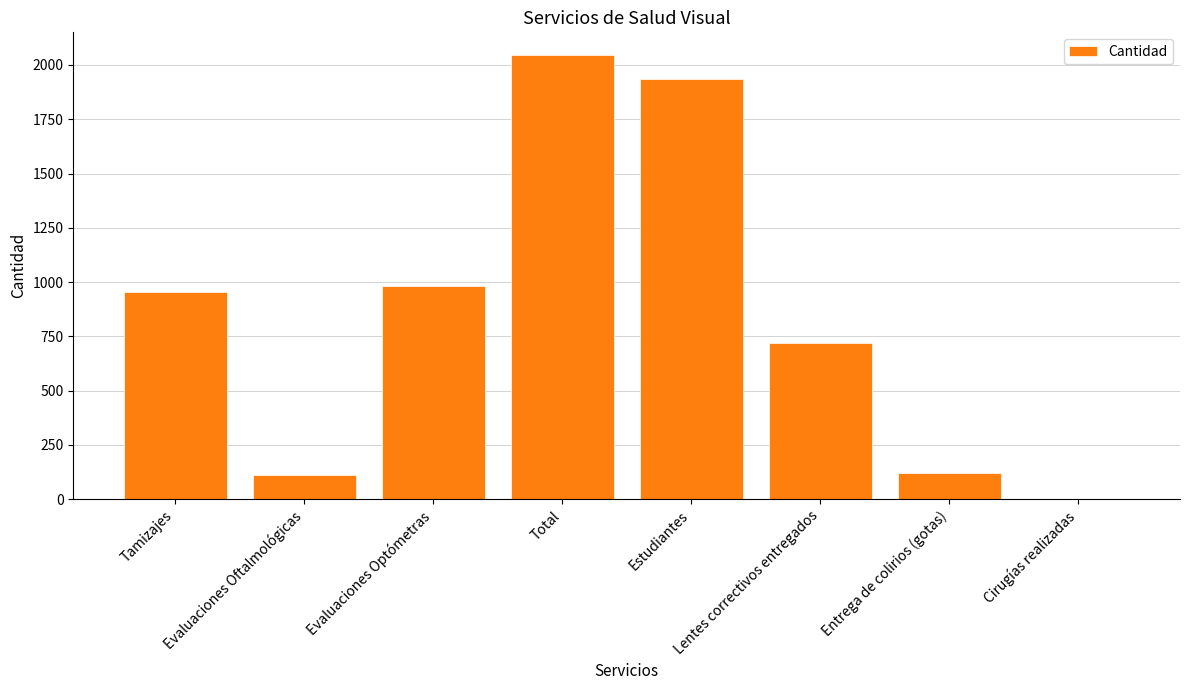

What is the sum of the values at Evaluaciones Optómetras and Estudiantes?

2920